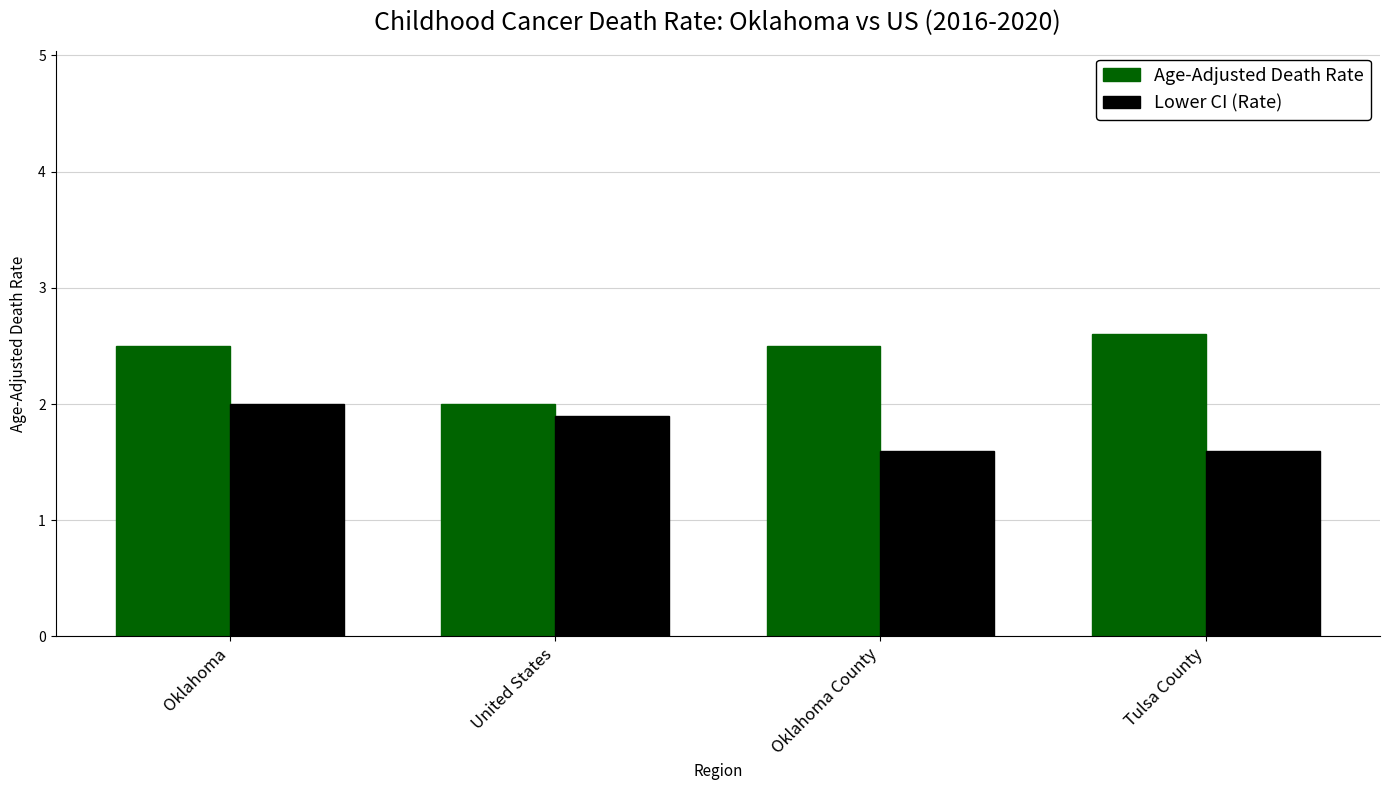

Is the value of Lower CI (Rate) at Oklahoma greater than the value of Age-Adjusted Death Rate at Oklahoma?

No